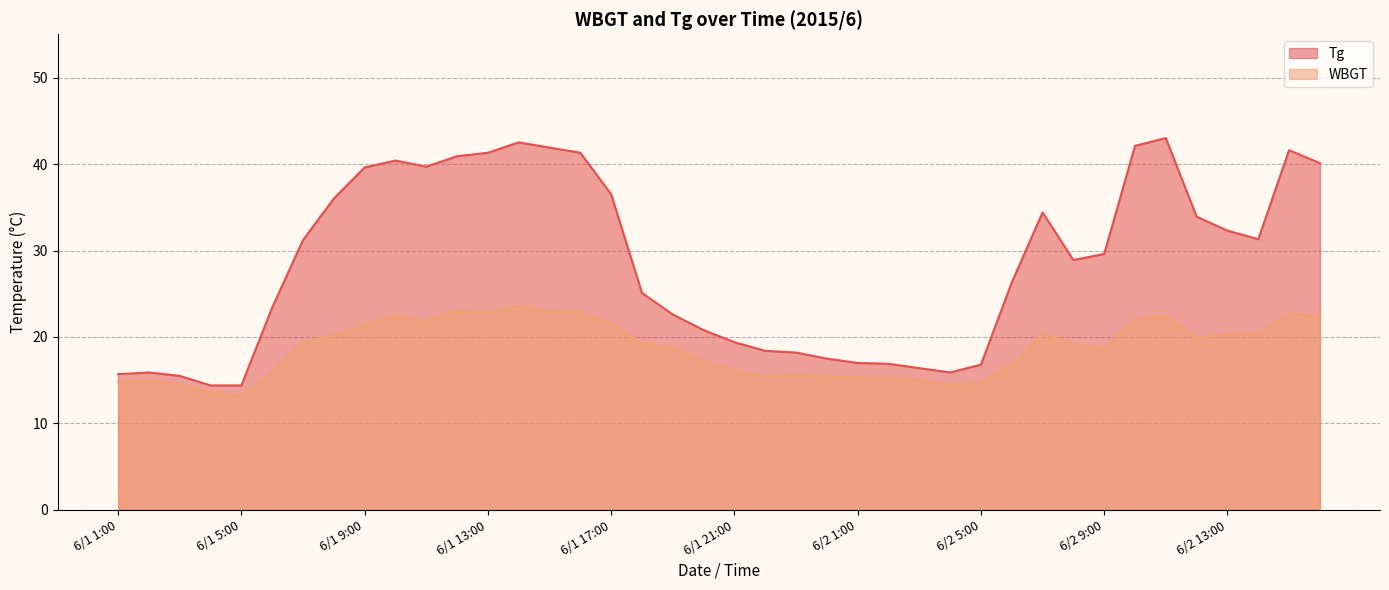

Rank the series at 6/1 19:00 from highest to lowest value.

Tg, WBGT